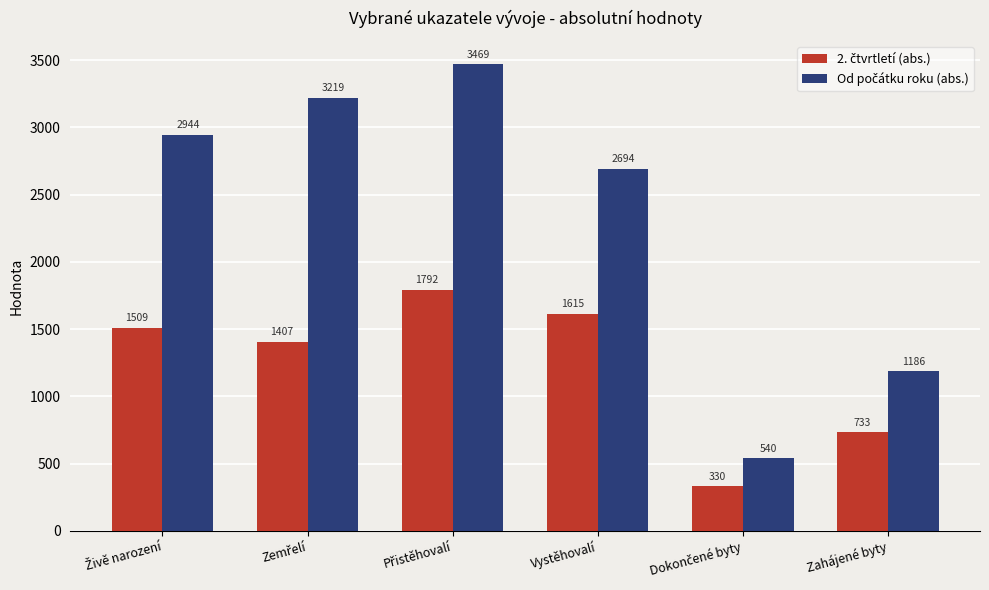

What is the spread (max minus min) of values at Vystěhovalí?

1079